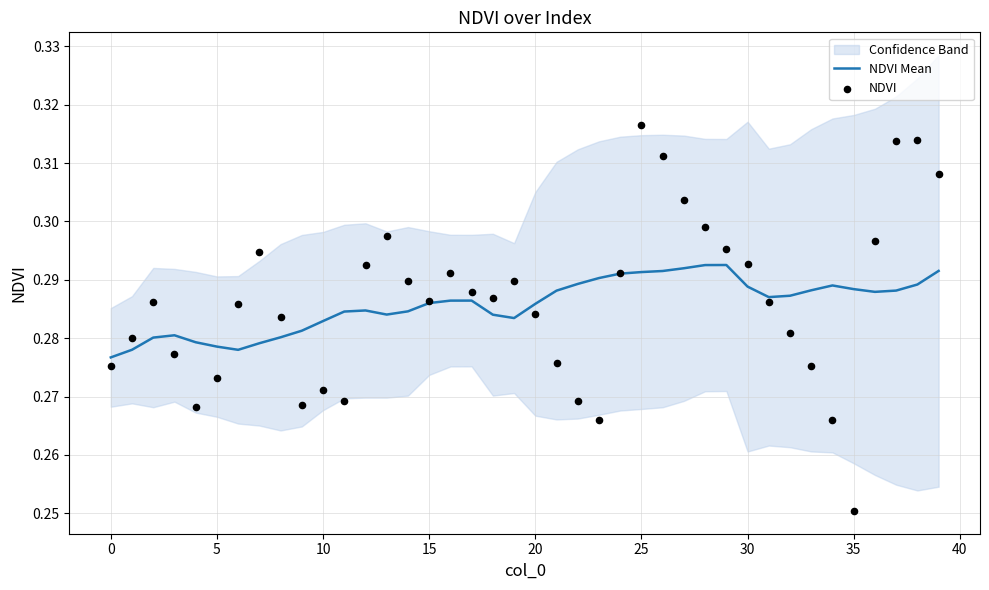

Which series contains the lowest Y value?

NDVI